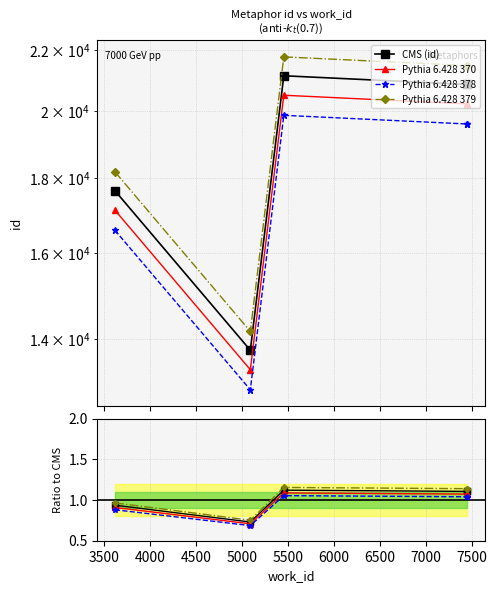

What are all the series names shown in the legend?

CMS (id), Pythia 6.428 370, Pythia 6.428 378, Pythia 6.428 379